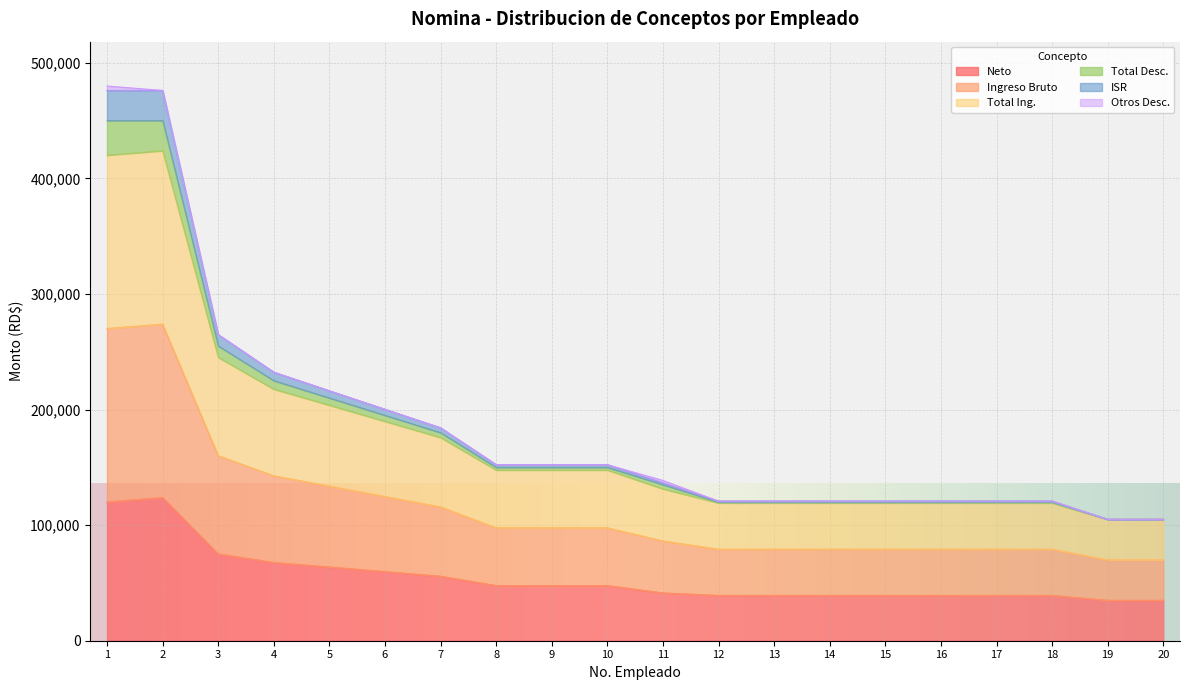

True or false: Ingreso Bruto has more than 0 points higher than both neighbors.

False